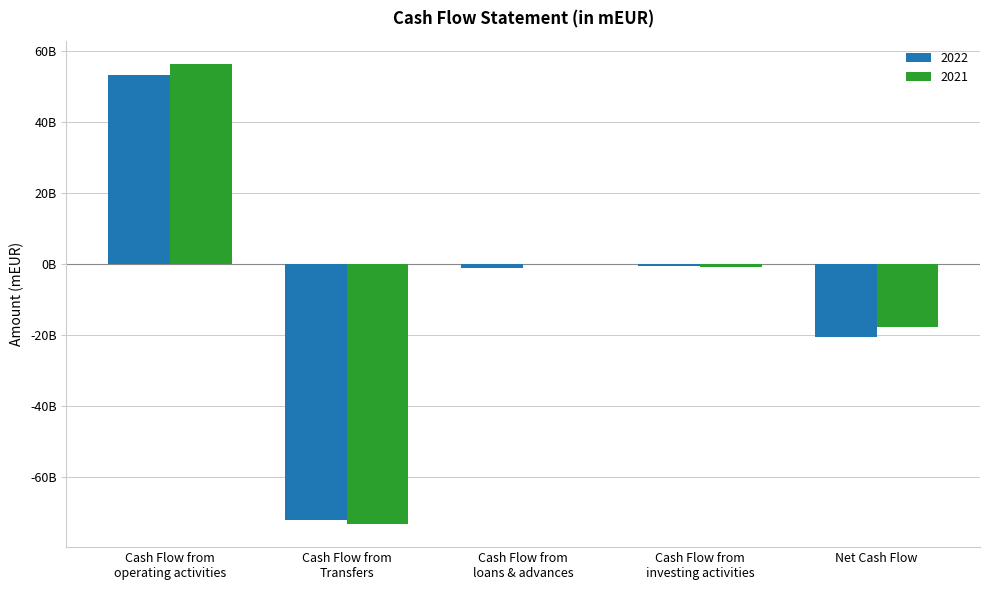

What are all the series names shown in the legend?

2022, 2021